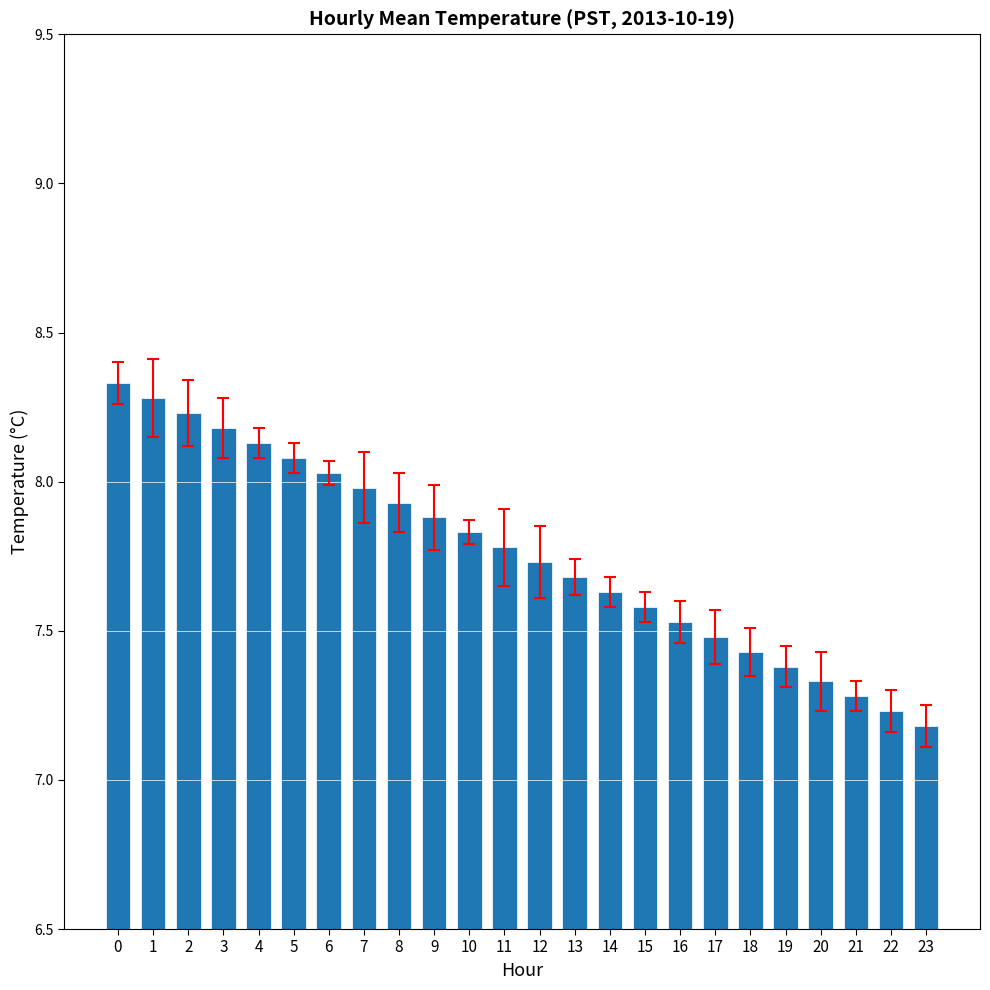

Between 6 and 14, which is larger?

6